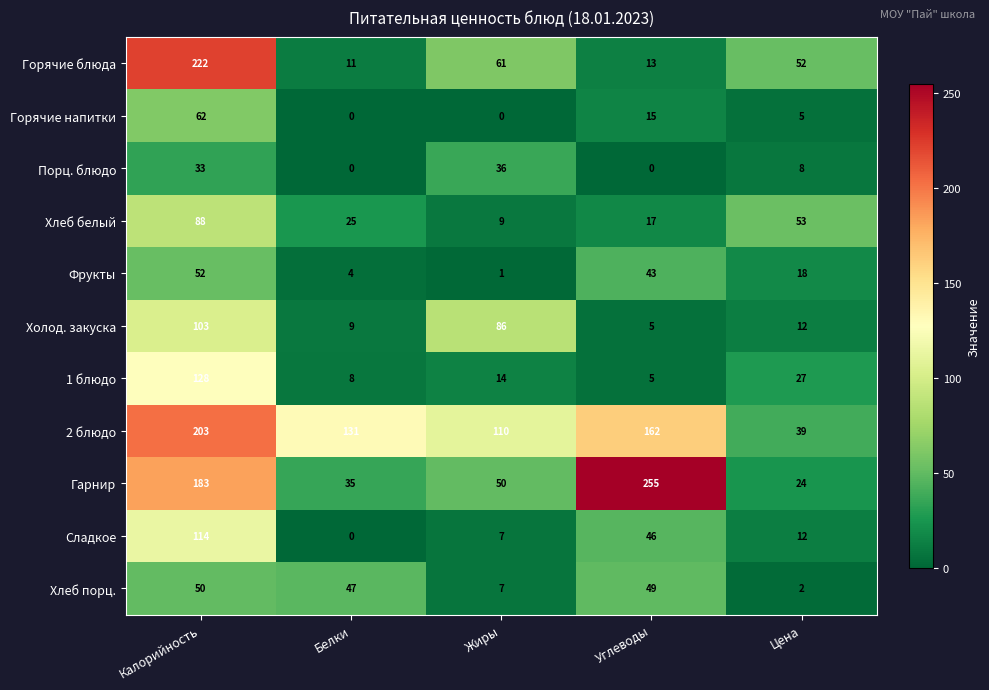

Between Жиры and Цена, which series saw the biggest shift?

Холод. закуска